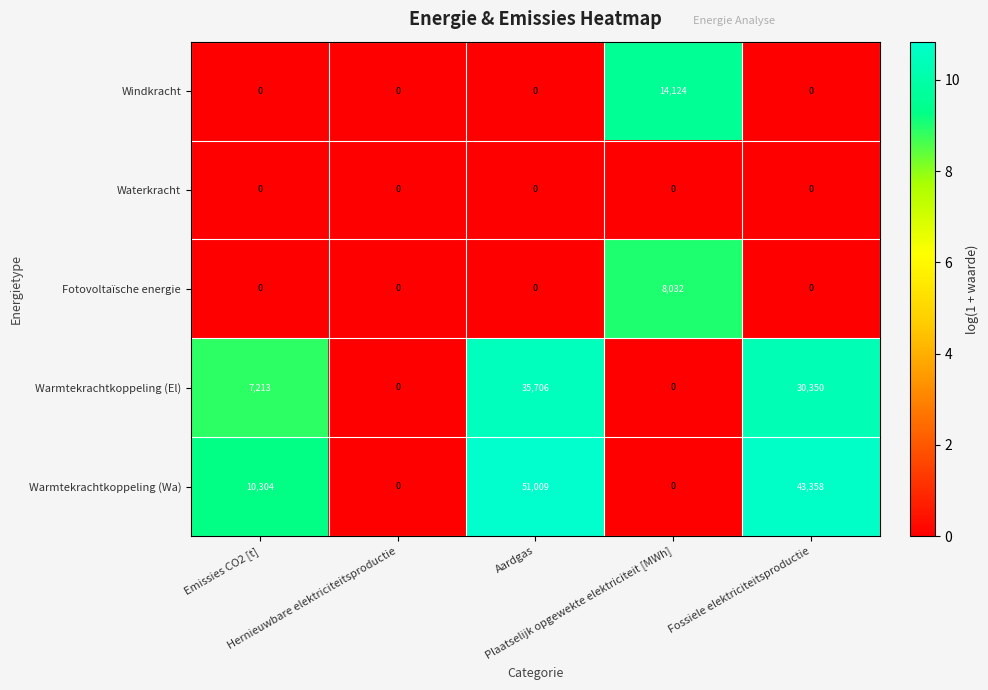

Which series has the largest total across all categories?

Warmtekrachtkoppeling (Wa)